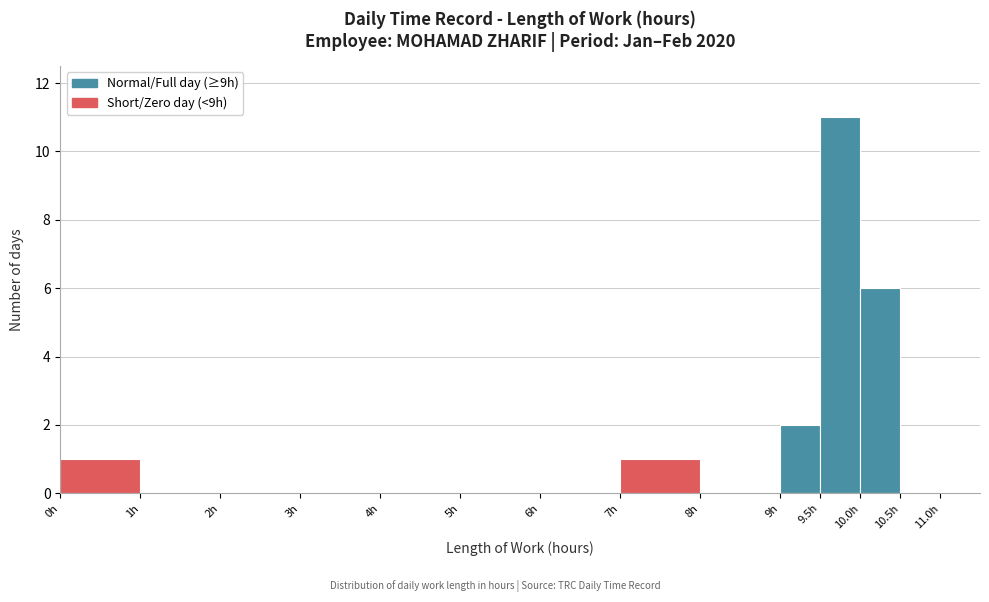

Reading left to right, list every bar in this chart as the range it spans on the x-axis followed by its height. The values are not printed on the chart, so give them approximately, as read against the axis.

0.0 to 1.0: 1
1.0 to 2.0: 0
2.0 to 3.0: 0
3.0 to 4.0: 0
4.0 to 5.0: 0
5.0 to 6.0: 0
6.0 to 7.0: 0
7.0 to 8.0: 1
8.0 to 9.0: 0
9.0 to 9.5: 2
9.5 to 10.0: 11
10.0 to 10.5: 6
10.5 to 11.0: 0